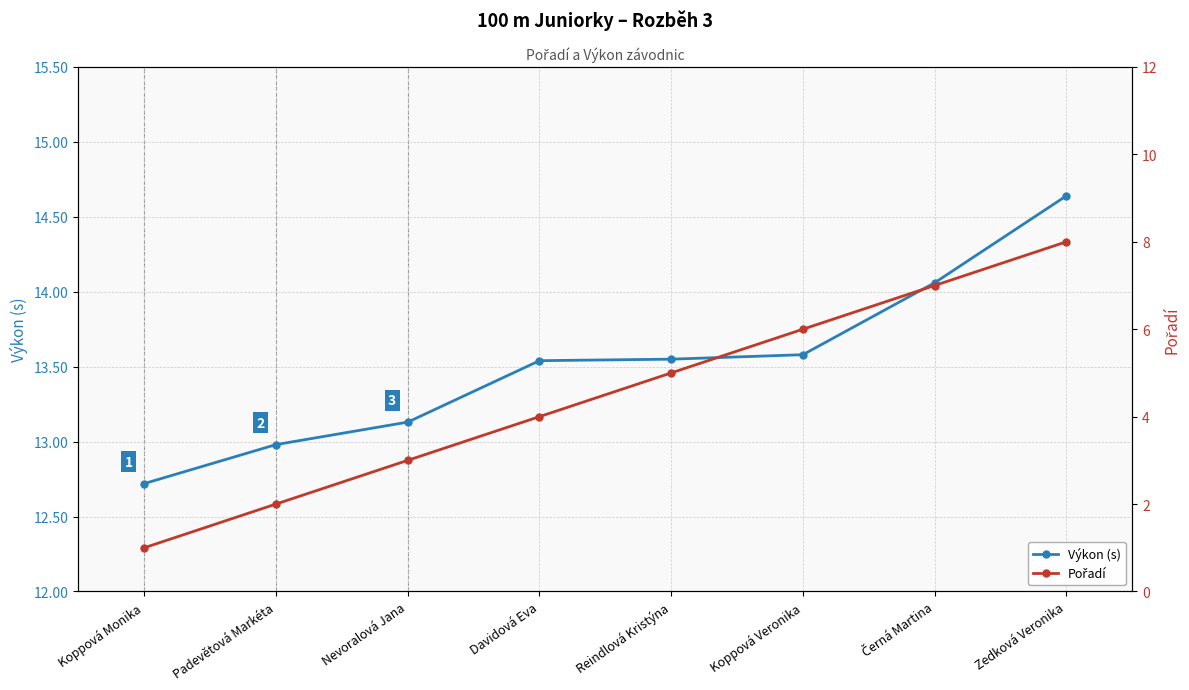

What is the difference between the second highest and minimum values in the Pořadí series?

6.0